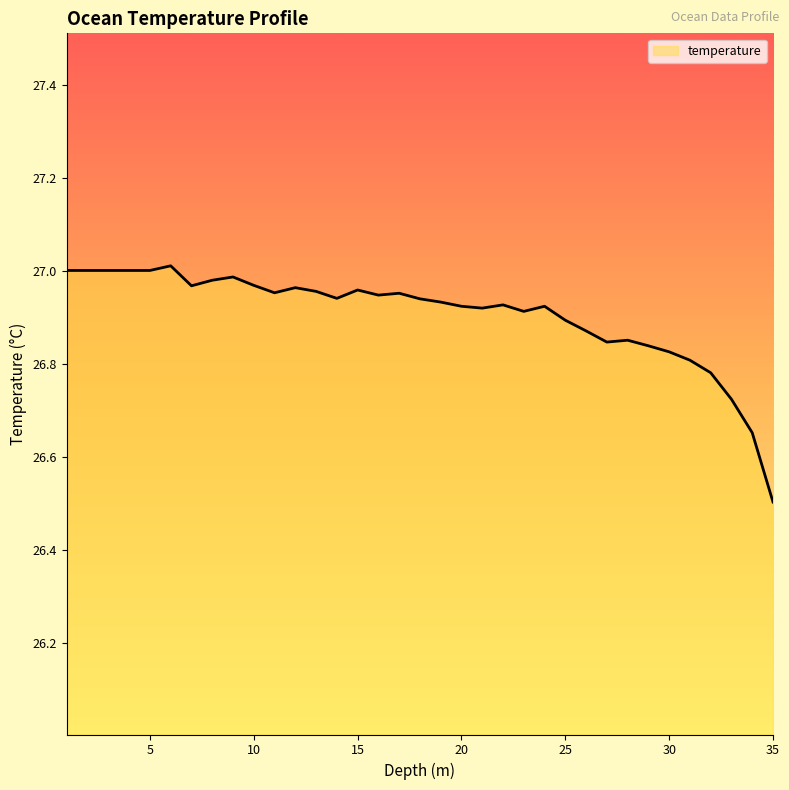

What is the smallest value displayed?

26.5